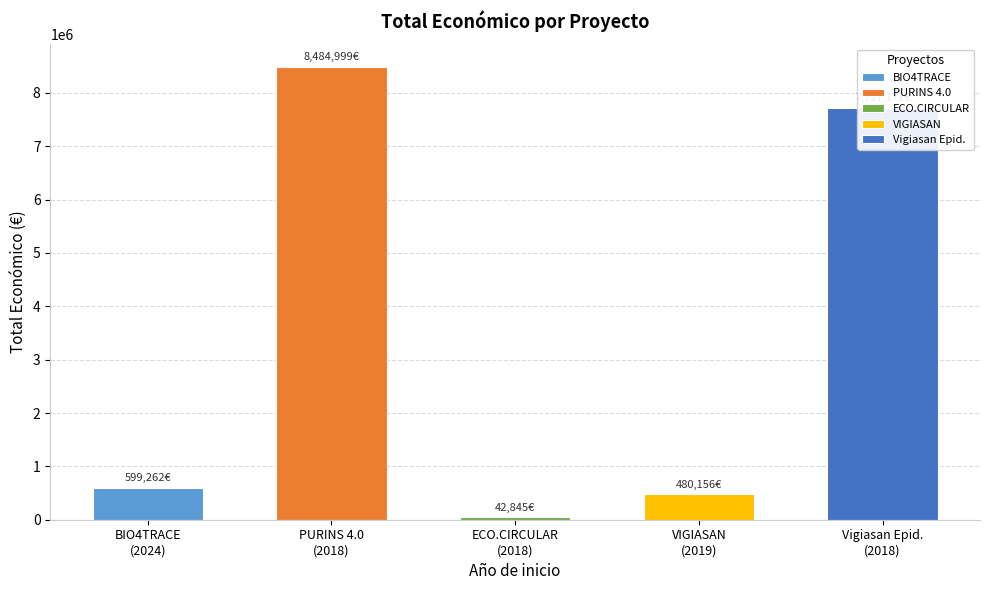

Which has a higher value, 2018 or 2018?

2018